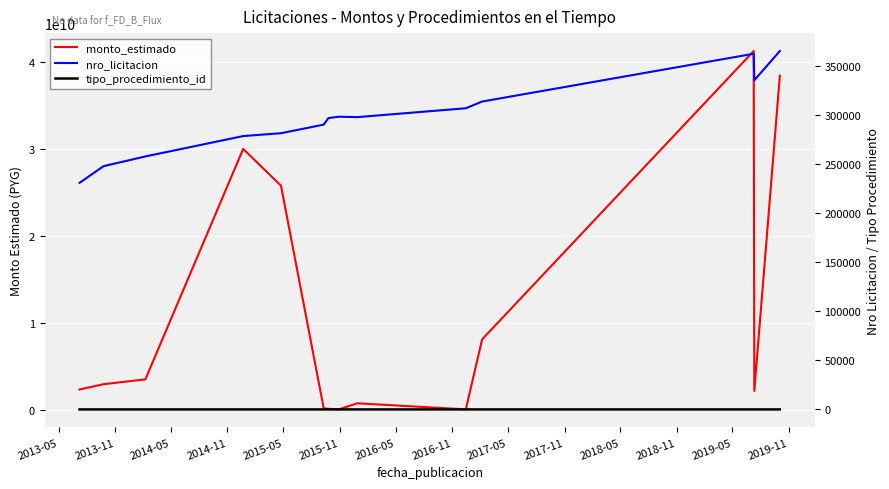

At how many categories does at least one series exceed 5906255198?

5